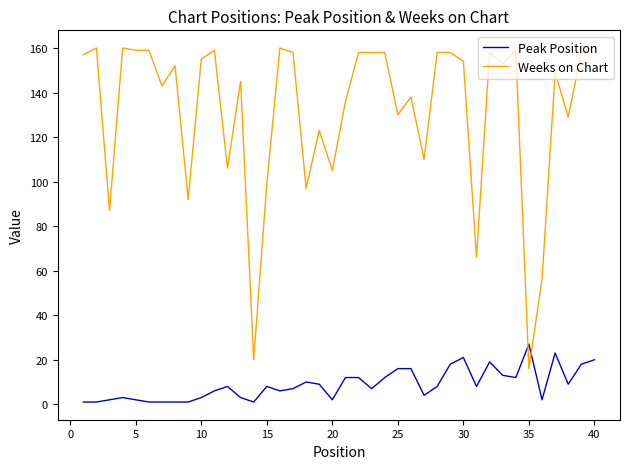

What is the lowest value of the Weeks on Chart series?

16